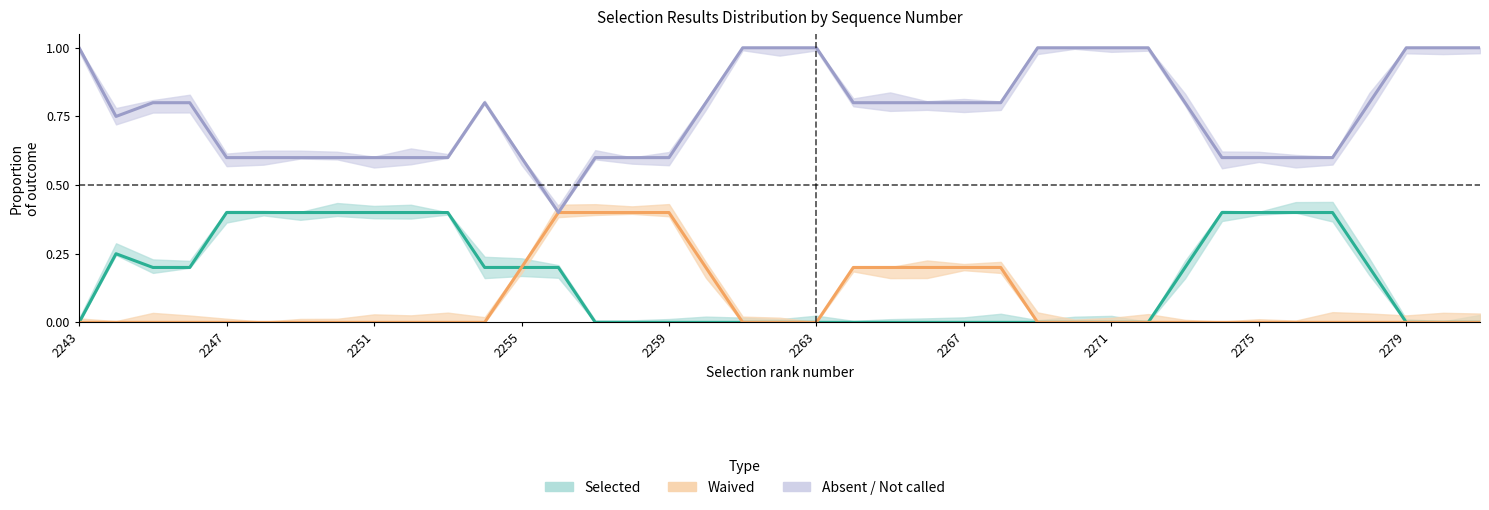

At how many categories does at least one series exceed 0?

39